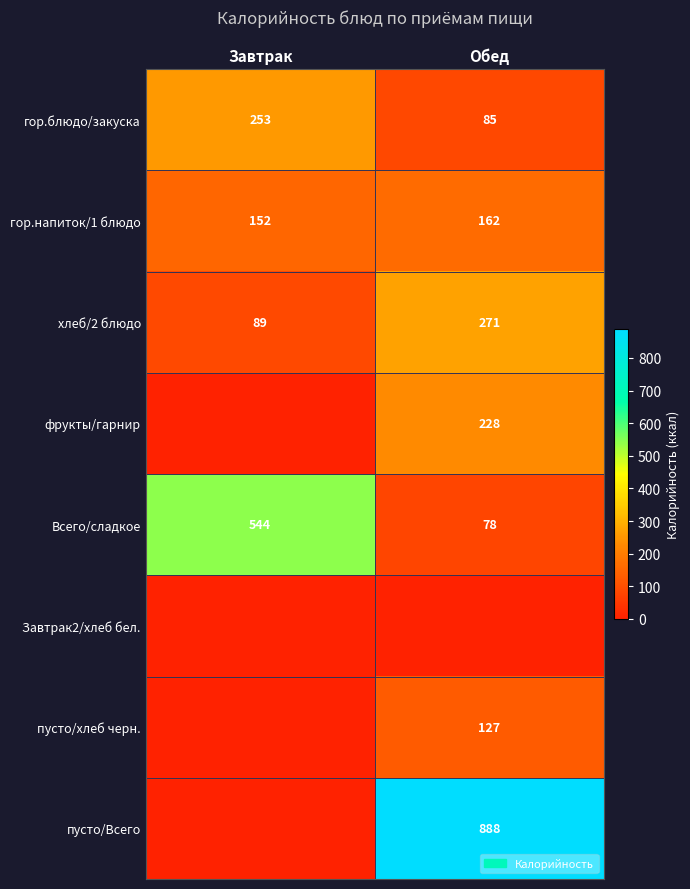

How many categories are shown in the chart?

2